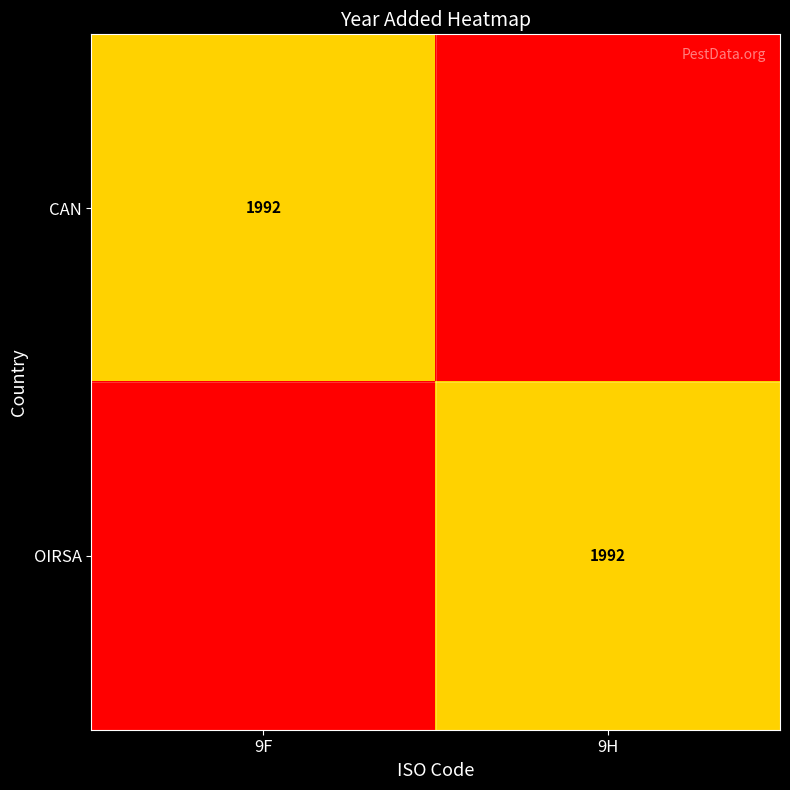

The CAN series shows 3179.9 at 9F. True or false?

False